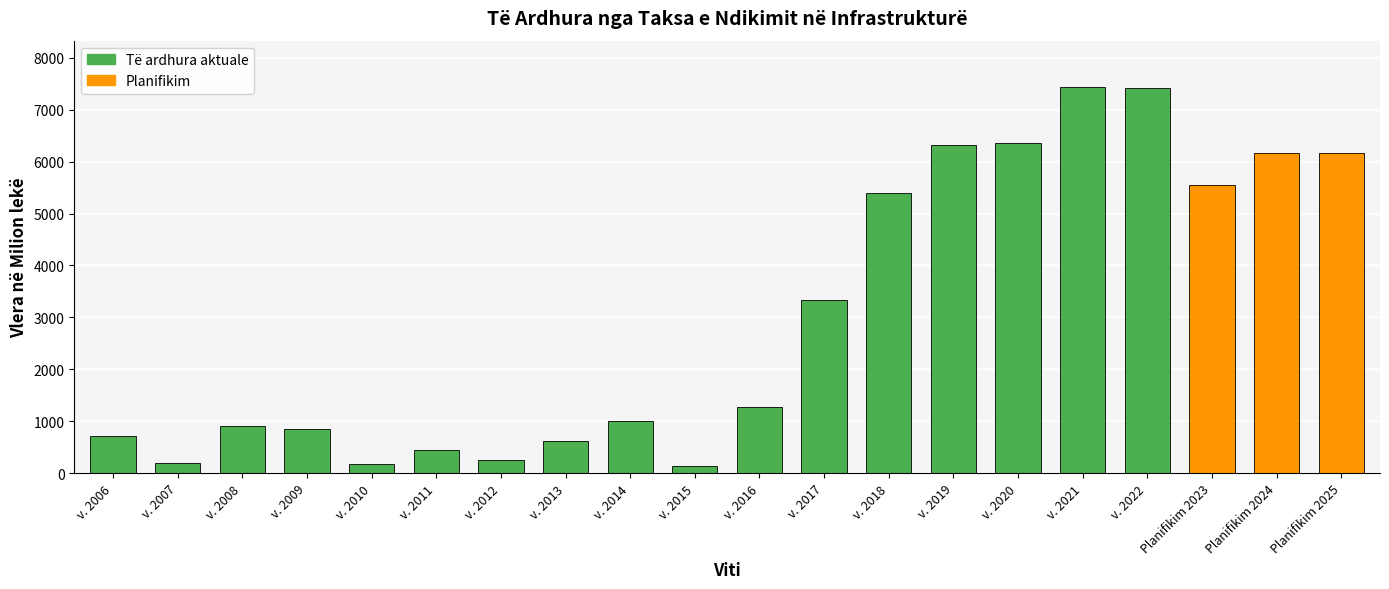

What is the greatest value displayed?

7438.1